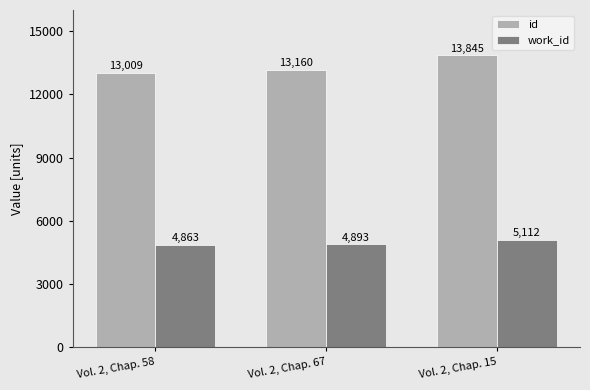

At how many categories does at least one series exceed 10497?

3